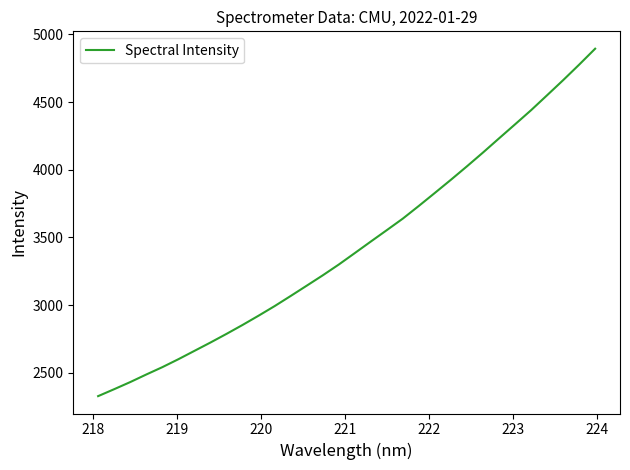

What is the difference between the maximum and minimum values?

2568.4